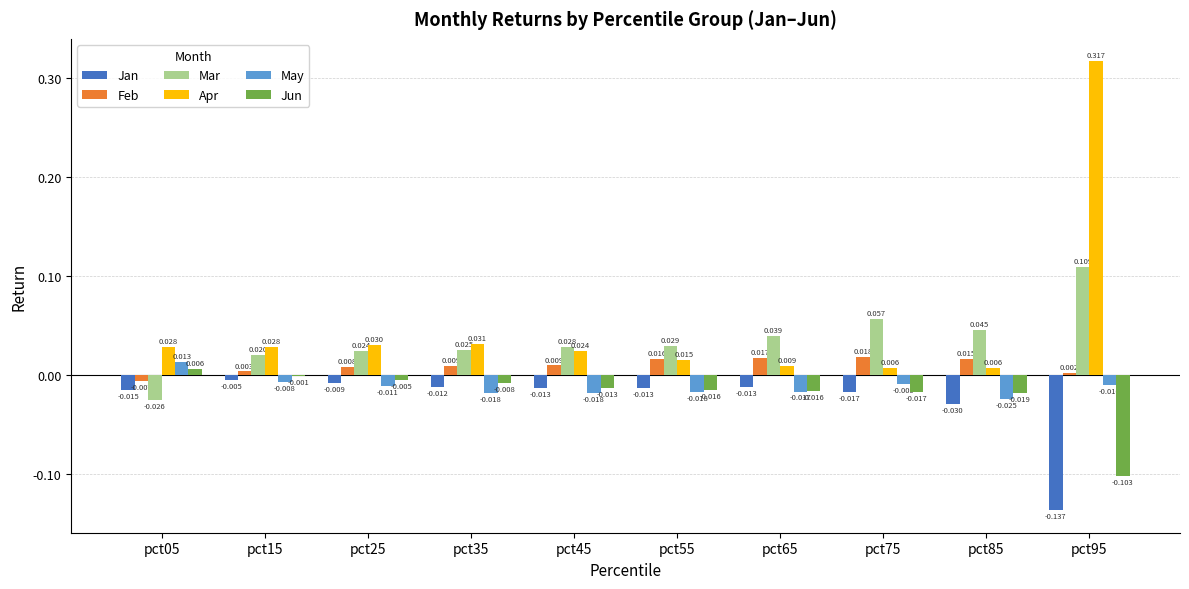

Between pct45 and pct65, which series saw the biggest shift?

Apr